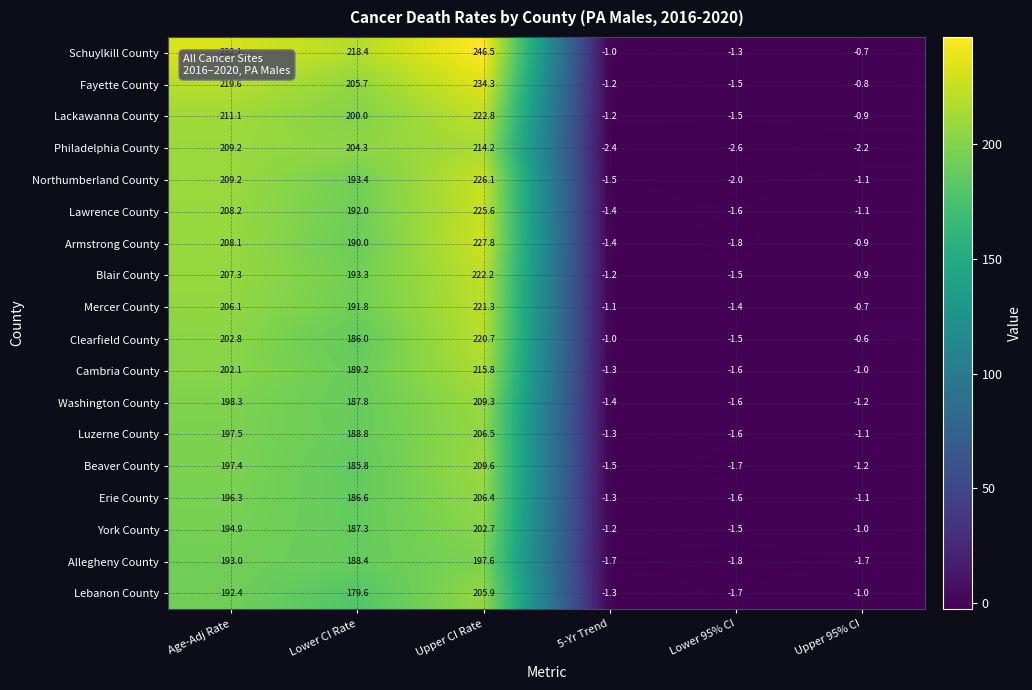

What is the highest value of the Mercer County series?

221.3